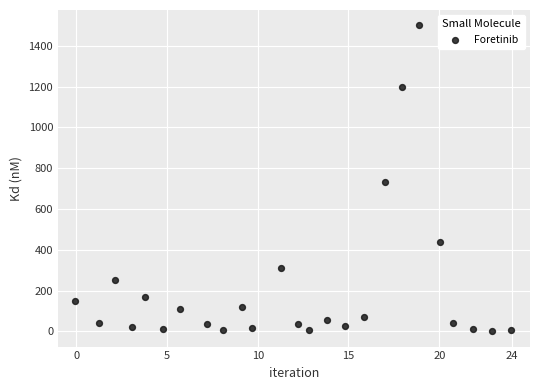

What Y value in the scatter plot is closest to 750?

730.0